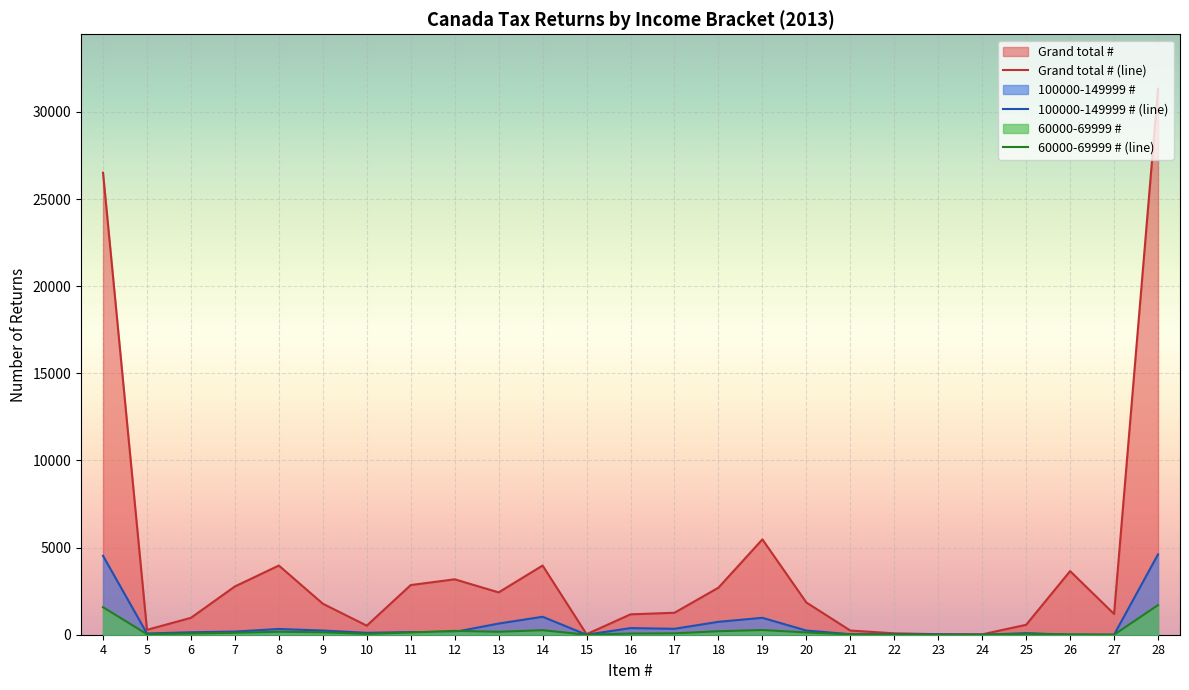

What is the maximum value for 60000-69999 # (line)?

1700